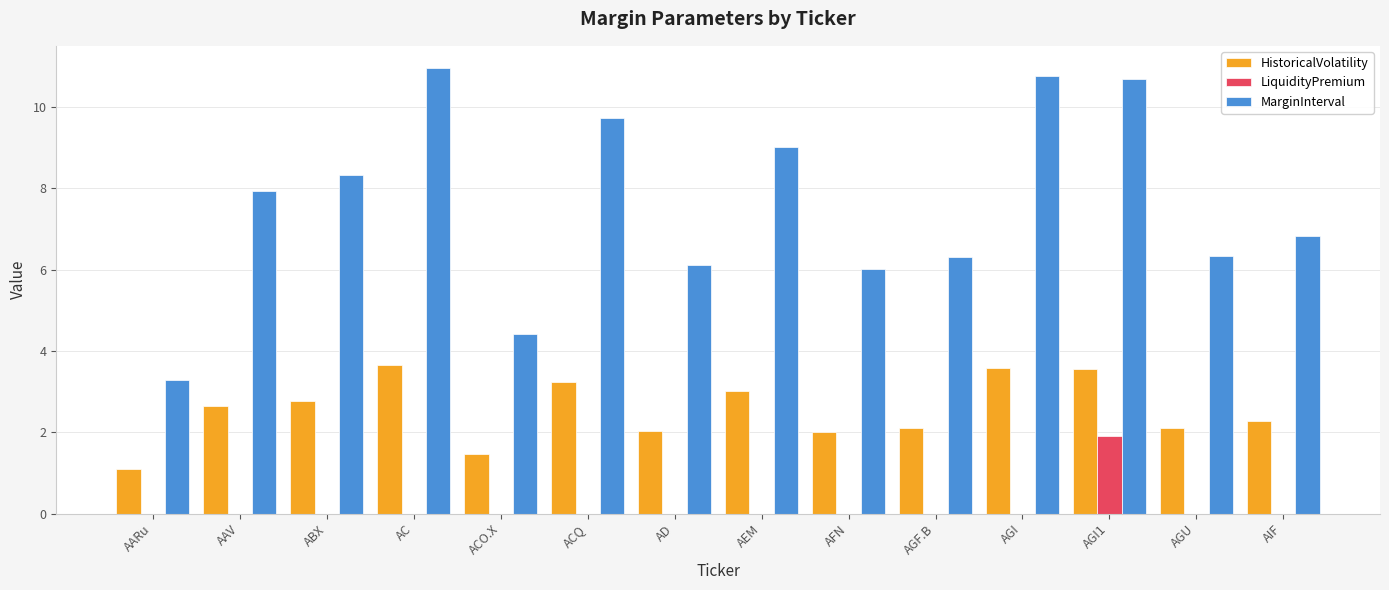

What are all the series names shown in the legend?

HistoricalVolatility, LiquidityPremium, MarginInterval